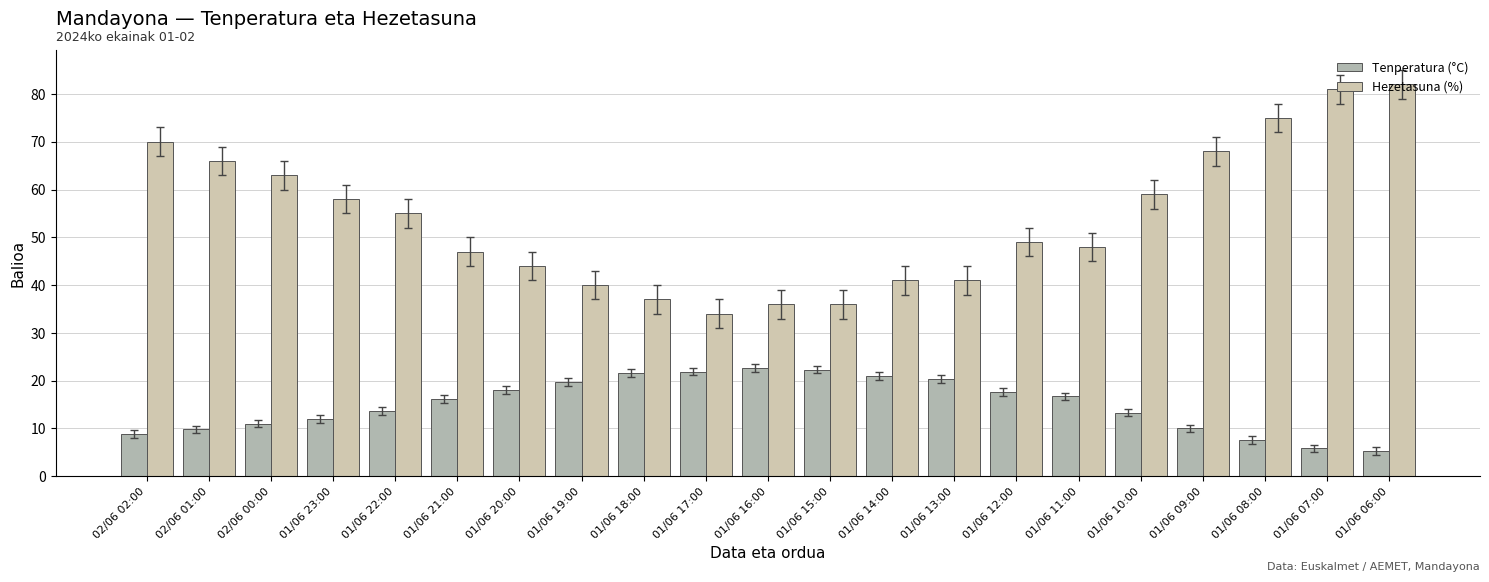

What is the minimum value shown in the chart?

5.3